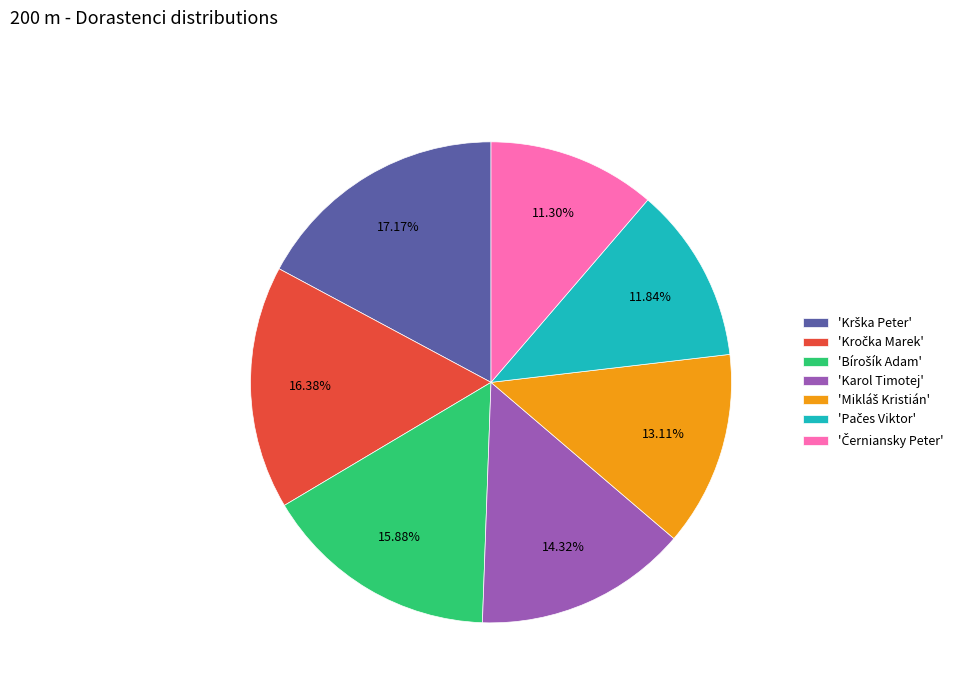

To the nearest percent, what is the difference between the largest and smallest slice percentages?

6%